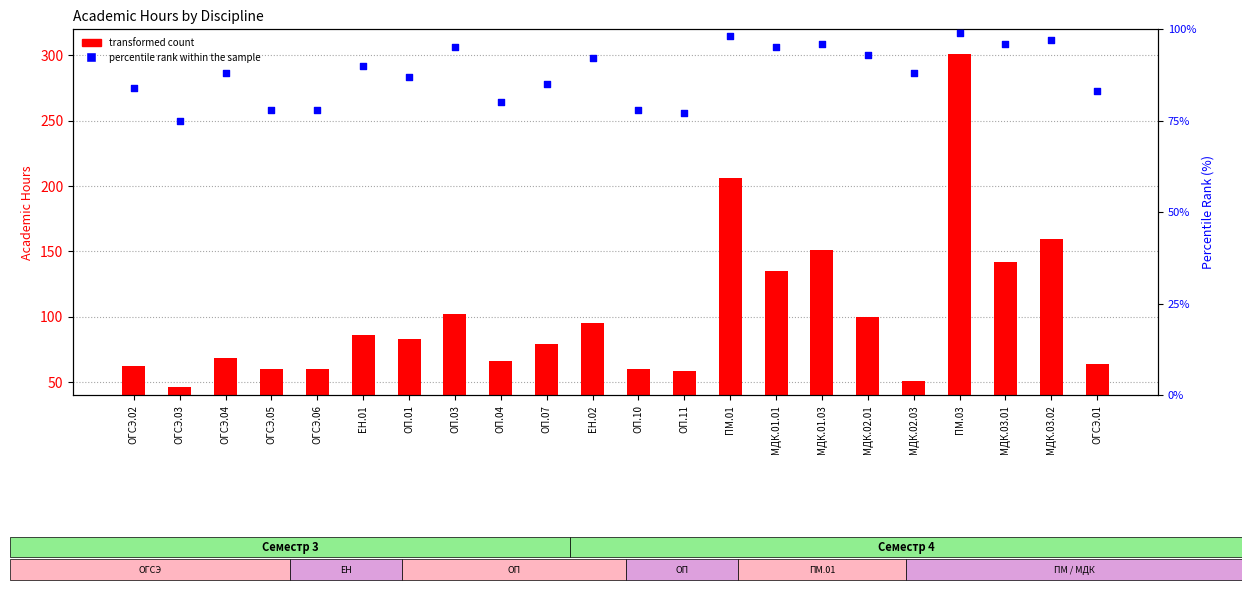

Which series contains the highest Y value?

transformed count